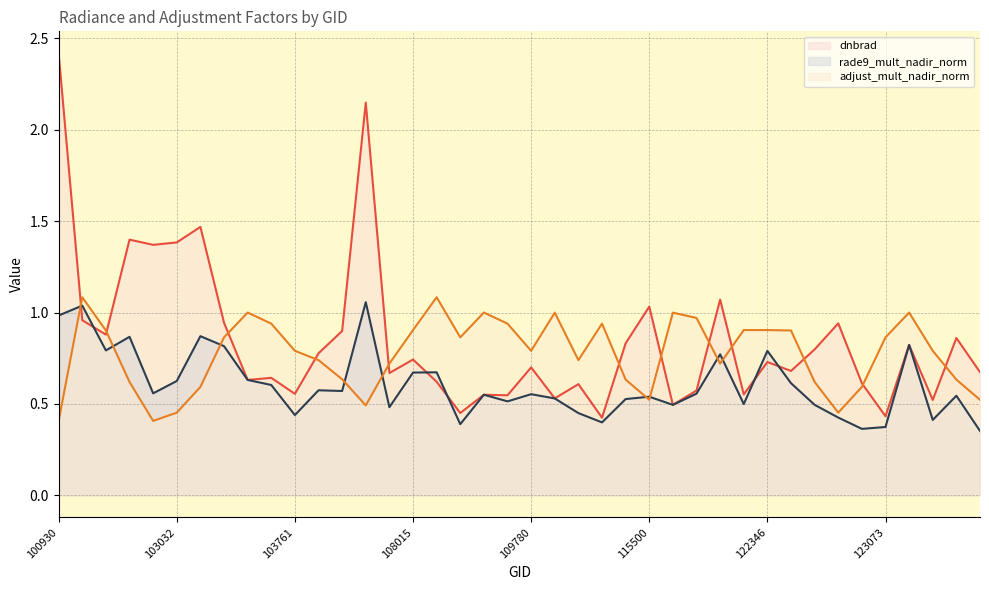

What is the approximate value of dnbrad (line) at 21?

0.5